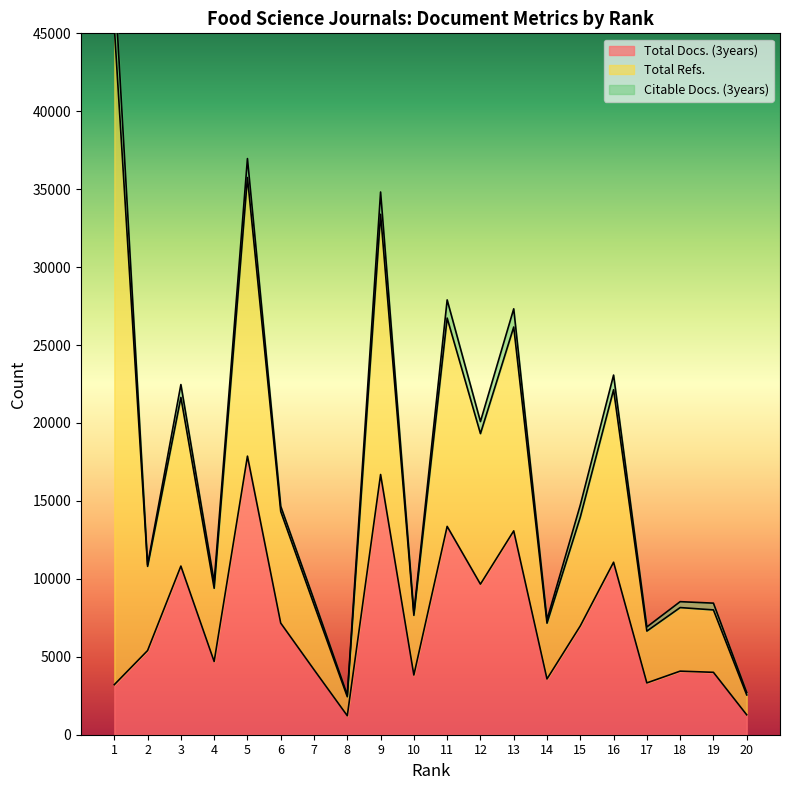

True or false: Total Refs. and Total Docs. (3years) intersect in this chart.

False